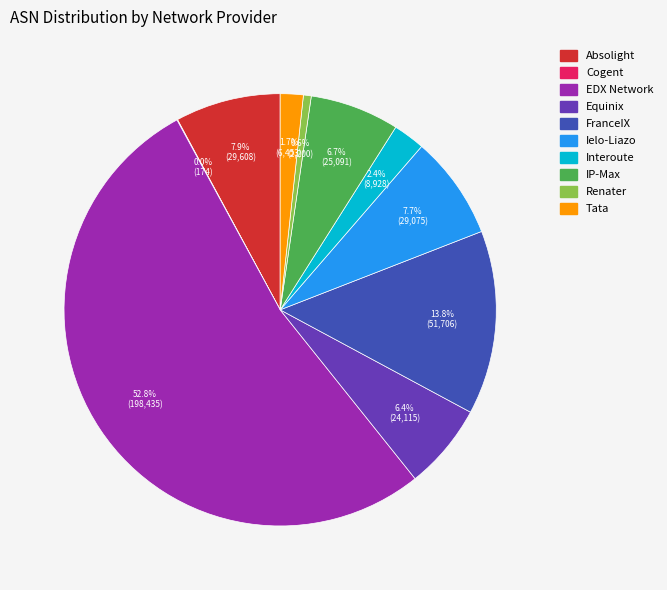

Approximately how many times larger is the value at Interoute compared to Renater?

4.1